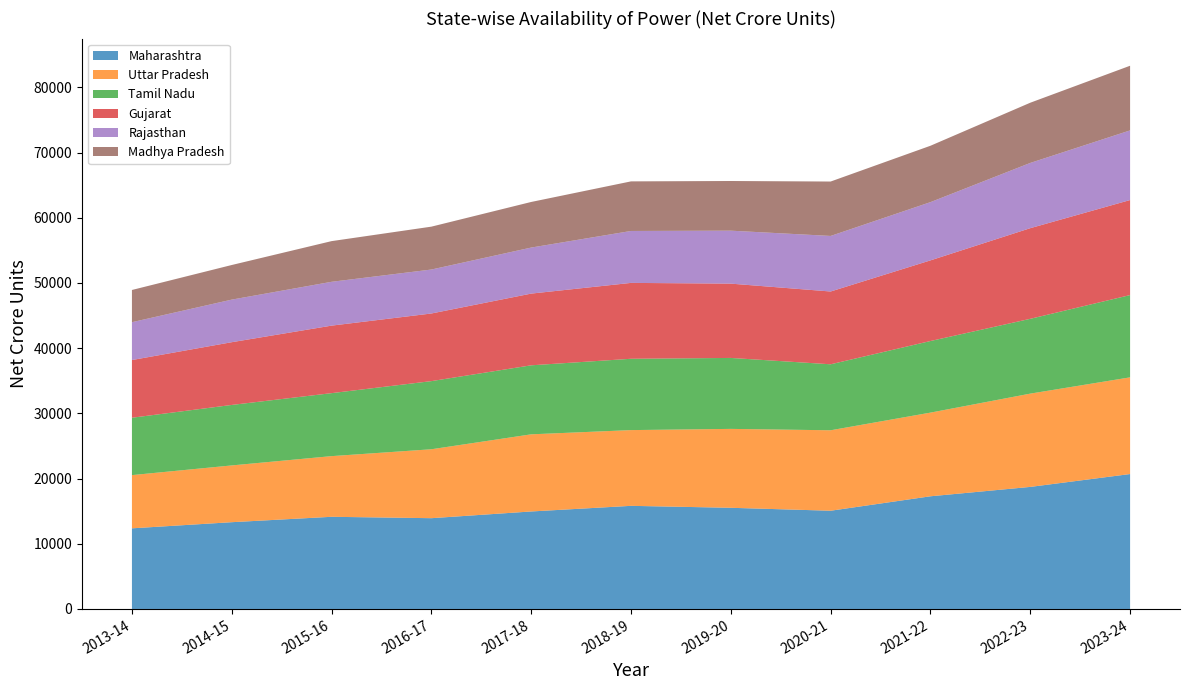

Reading left to right, extract all data points from this chart.

Maharashtra: 2013-14=12367	2014-15=13308	2015-16=14136	2016-17=13923	2017-18=14953	2018-19=15816	2019-20=15517	2020-21=15066	2021-22=17281	2022-23=18720	2023-24=20693
Uttar Pradesh: 2013-14=8161	2014-15=8706	2015-16=9303	2016-17=10570	2017-18=11830	2018-19=11615	2019-20=12100	2020-21=12338	2021-22=12831	2022-23=14305	2023-24=14829
Tamil Nadu: 2013-14=8798	2014-15=9275	2015-16=9659	2016-17=10449	2017-18=10584	2018-19=10938	2019-20=10881	2020-21=10119	2021-22=10980	2022-23=11472	2023-24=12615
Gujarat: 2013-14=8849	2014-15=9621	2015-16=10354	2016-17=10371	2017-18=10997	2018-19=11636	2019-20=11394	2020-21=11162	2021-22=12367	2022-23=13900	2023-24=14574
Rajasthan: 2013-14=5804	2014-15=6531	2015-16=6721	2016-17=6742	2017-18=7060	2018-19=7963	2019-20=8122	2020-21=8521	2021-22=8931	2022-23=10006	2023-24=10681
Madhya Pradesh: 2013-14=4939	2014-15=5308	2015-16=6237	2016-17=6576	2017-18=6993	2018-19=7605	2019-20=7617	2020-21=8344	2021-22=8646	2022-23=9233	2023-24=9915